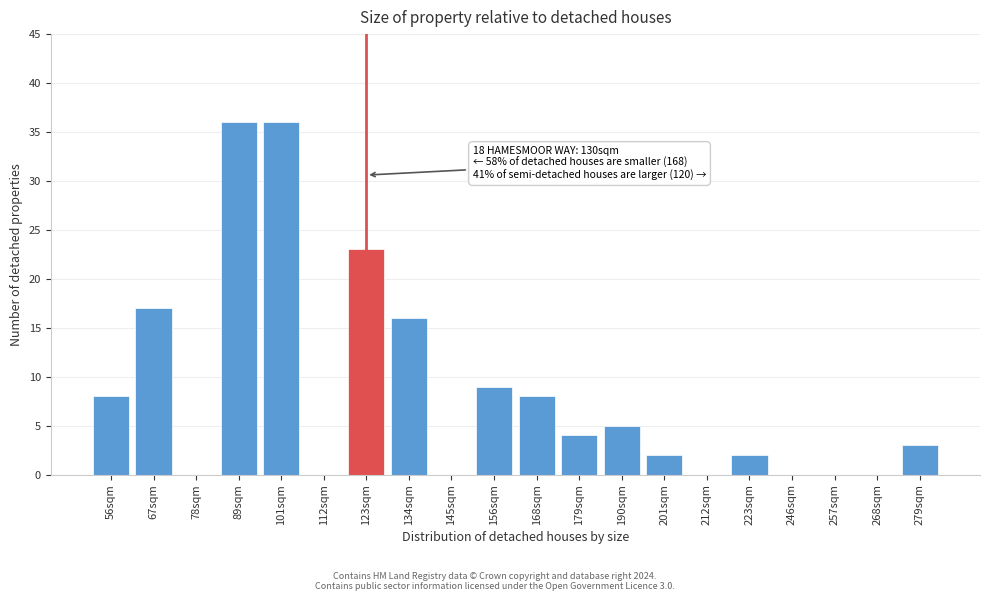

Reading right to left, extract all data points from this chart.

279sqm=3	268sqm=0	257sqm=0	246sqm=0	223sqm=2	212sqm=0	201sqm=2	190sqm=5	179sqm=4	168sqm=8	156sqm=9	145sqm=0	134sqm=16	123sqm=23	112sqm=0	101sqm=36	89sqm=36	78sqm=0	67sqm=17	56sqm=8